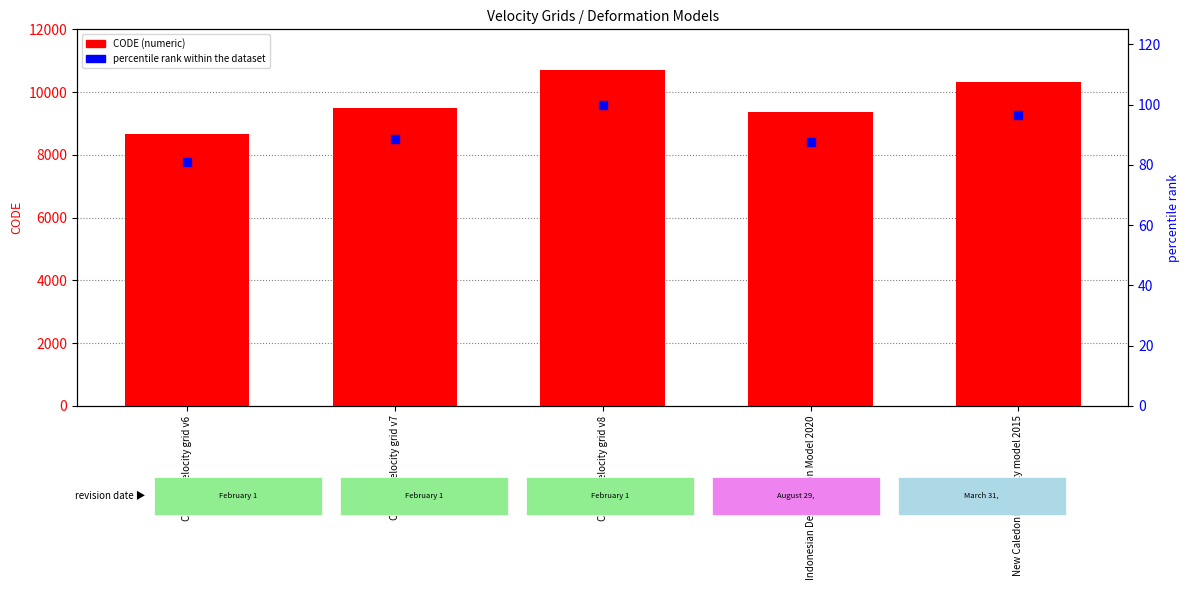

Which series has the largest total across all categories?

CODE